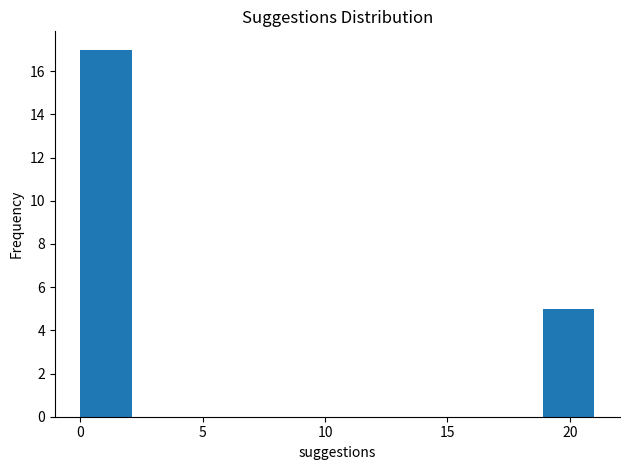

Which range on the x-axis has the tallest bar?

0.0 to 2.1